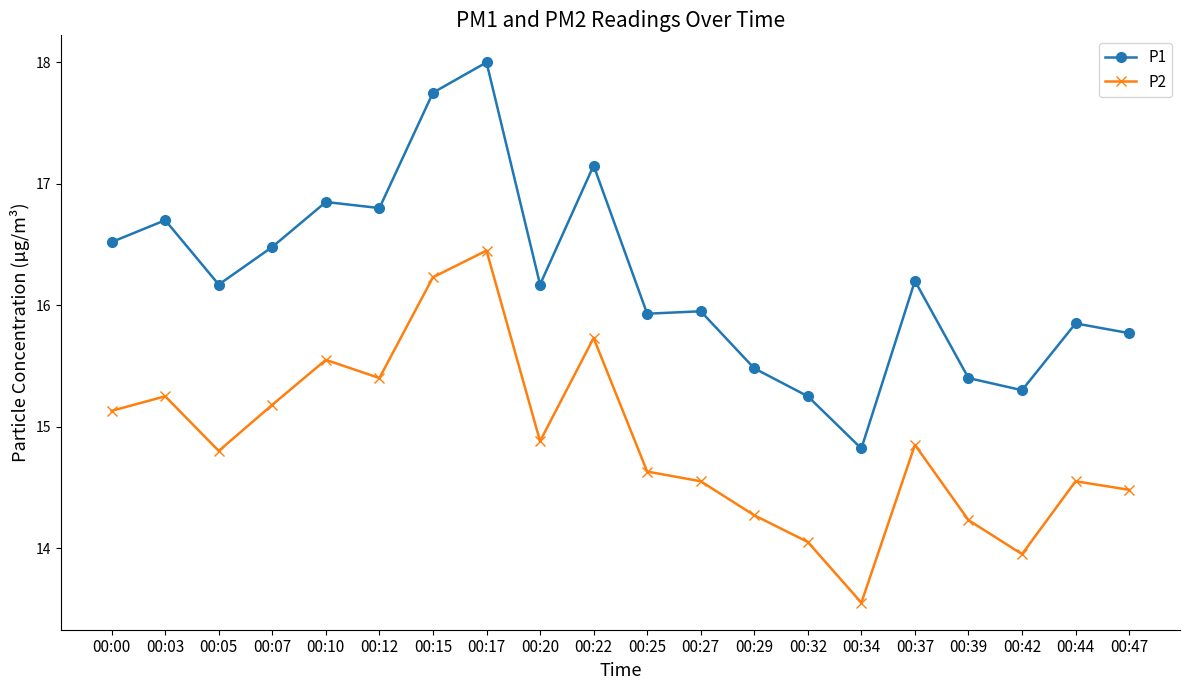

How many categories are shown in the chart?

20